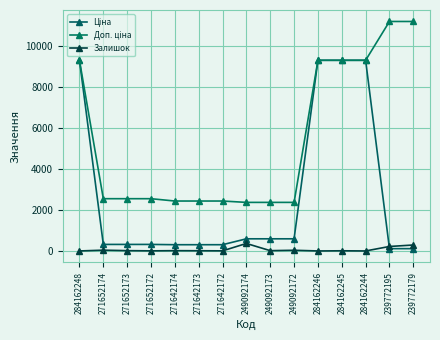

Which series changed the most between 271652172 and 249092173?

Ціна